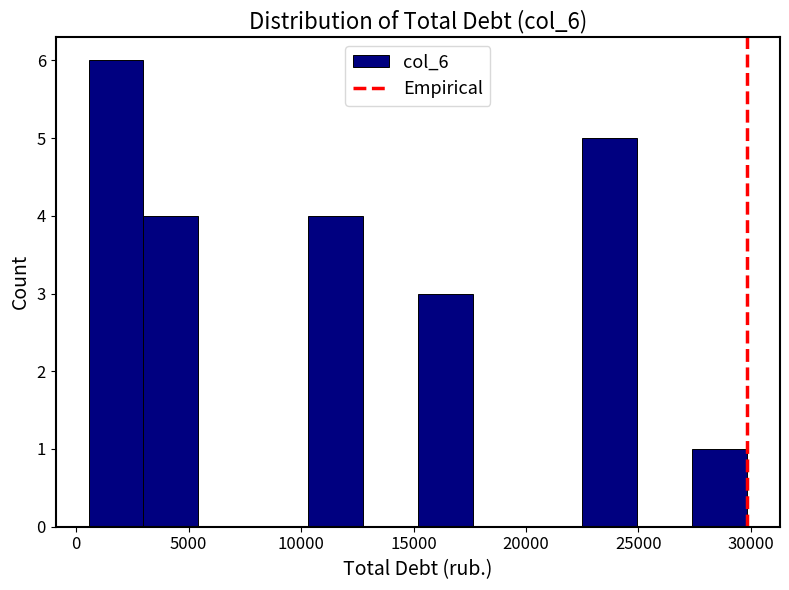

Over which range of the x-axis is the bar tallest?

500 to 3000